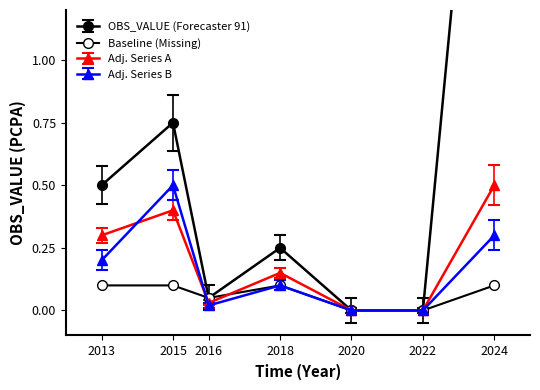

Reading left to right, list all the values displayed in this chart.

2013=0.5	2015=0.8	2016=0.1	2018=0.2	2020=0.0	2022=0.0	2024=3.0